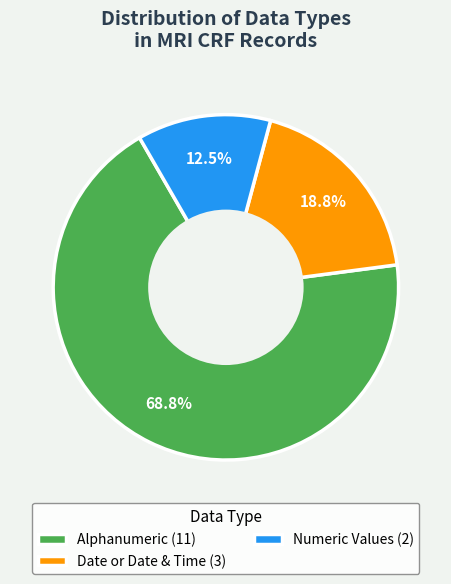

Which category has the biggest portion of the pie?

Alphanumeric (11)